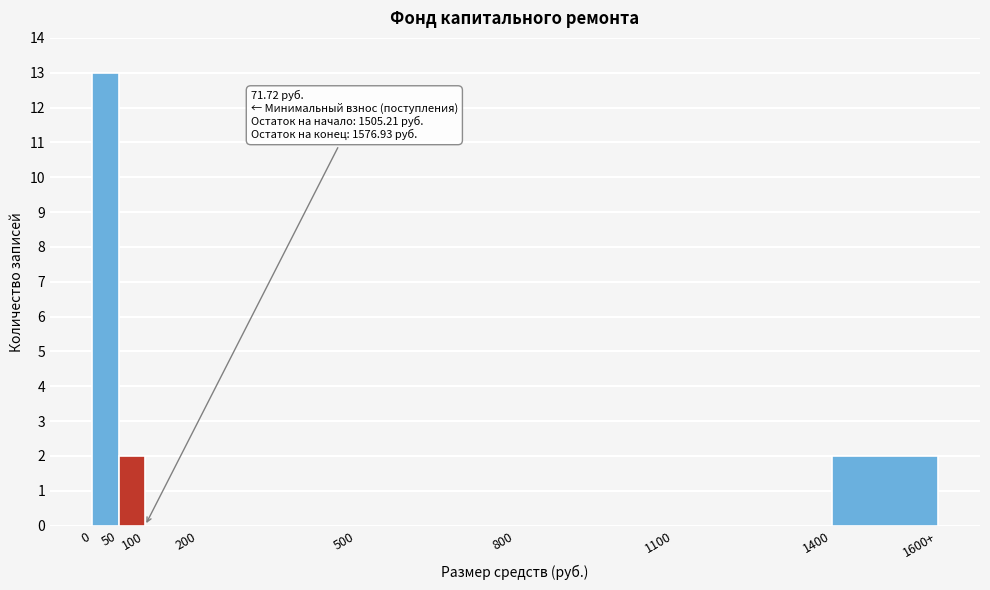

Reading right to left, what are all the values shown in this chart?

1400=2	1100=0	800=0	500=0	200=0	100=0	50=2	0=13